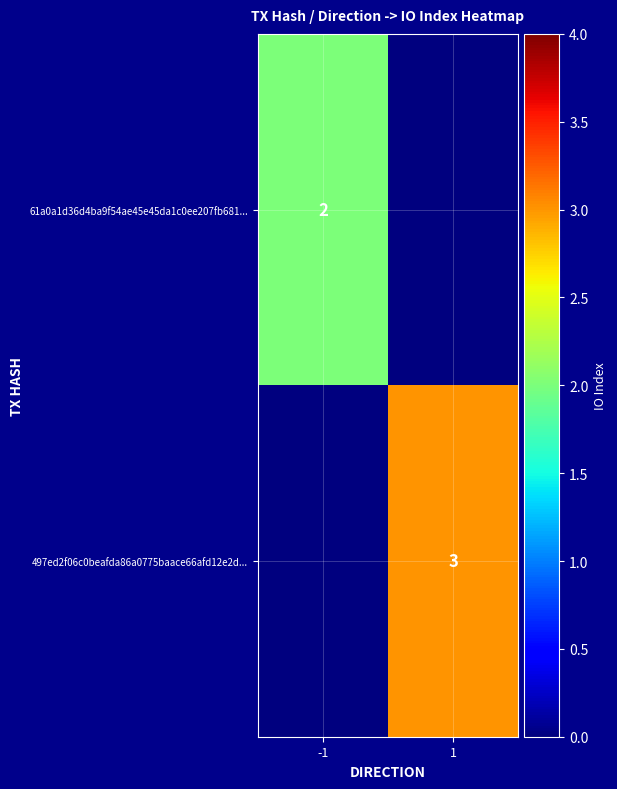

The 61a0a1d36d4ba9f54ae45e45da1c0ee207fb681... series shows 1 at -1. True or false?

False